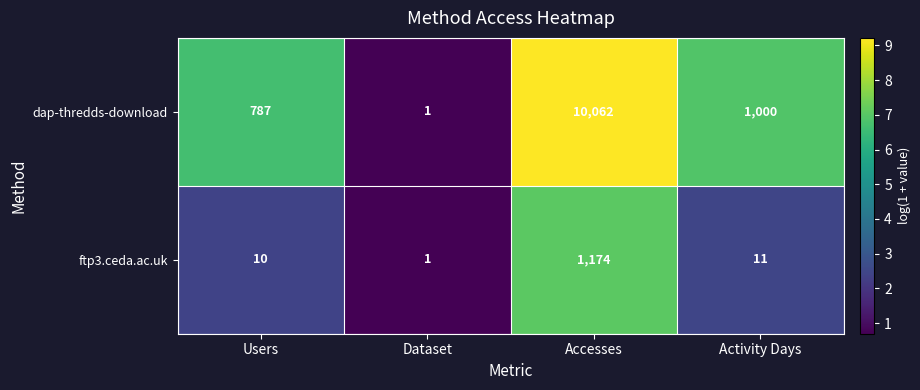

Rank the series by their maximum value, from lowest to highest.

ftp3.ceda.ac.uk, dap-thredds-download